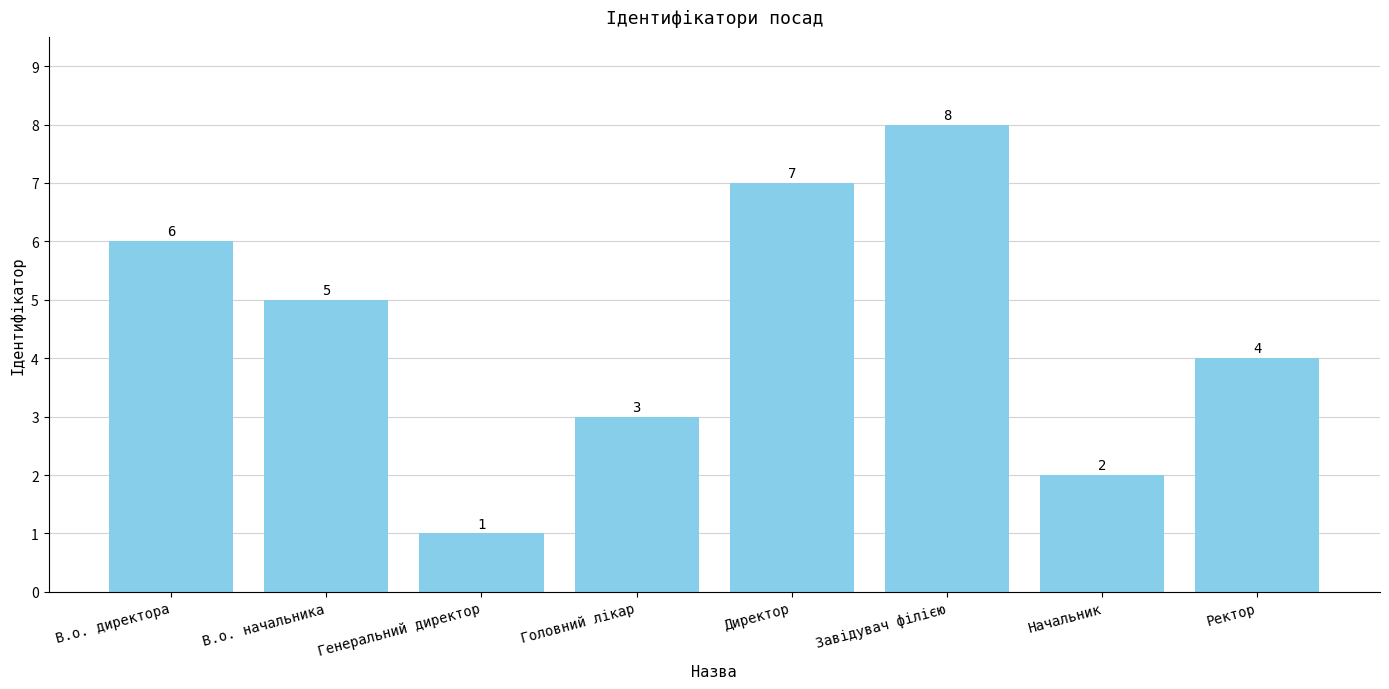

What is the smallest value displayed?

1